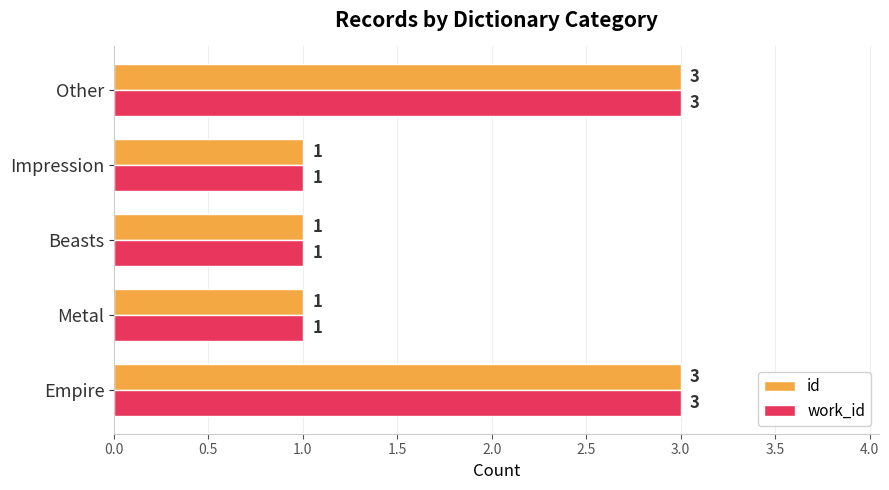

What is the total value across all series at Empire?

6